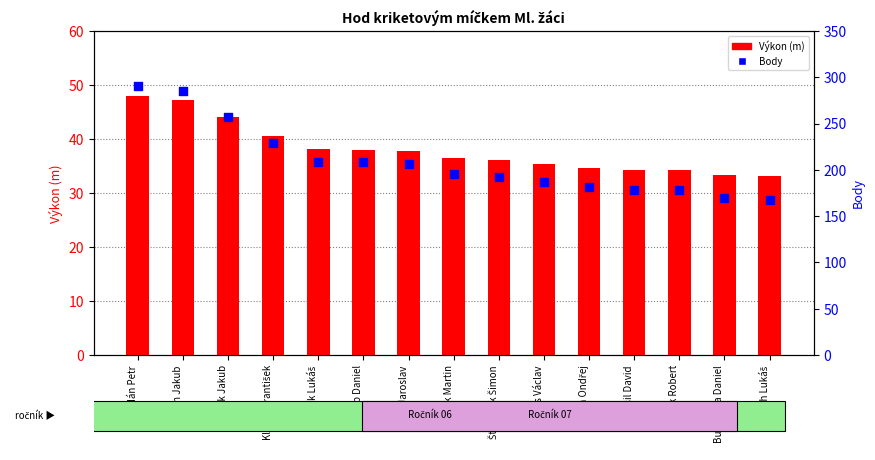

Which series has the largest Y range (max minus min)?

Body